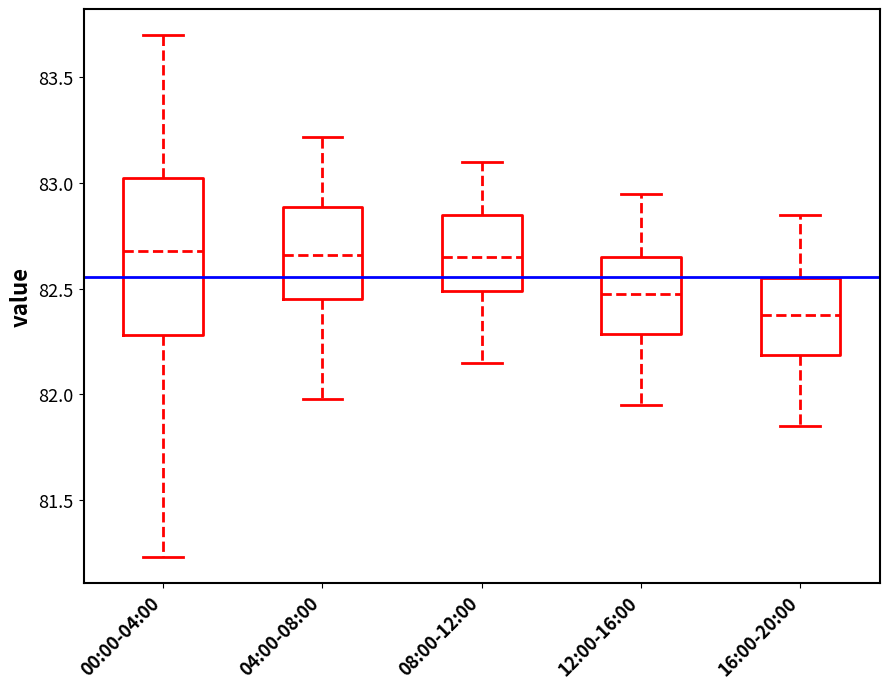

Reading left to right, read every box against the y-axis: the position of its median line, the range the box covers, and the ends of its whiskers. The values are not printed on the chart, so give them approximately, as read against the axis.

00:00-04:00: median 82.70, box 82.30 to 83.00, whiskers 81.25 to 83.70
04:00-08:00: median 82.65, box 82.45 to 82.90, whiskers 82.00 to 83.20
08:00-12:00: median 82.65, box 82.50 to 82.85, whiskers 82.15 to 83.10
12:00-16:00: median 82.50, box 82.30 to 82.65, whiskers 81.95 to 82.95
16:00-20:00: median 82.40, box 82.20 to 82.55, whiskers 81.85 to 82.85